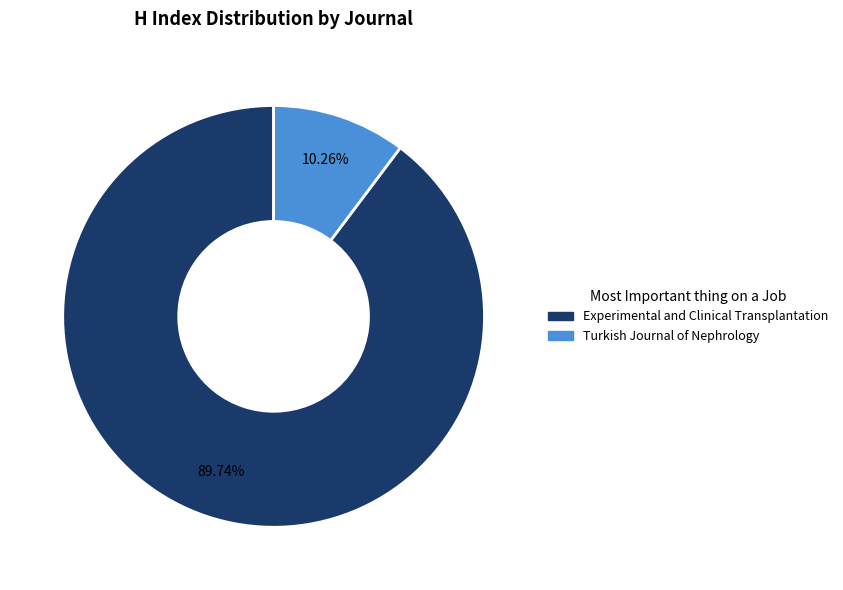

To the nearest percent, what is the combined percentage of Experimental and Clinical Transplantation and Turkish Journal of Nephrology?

100%